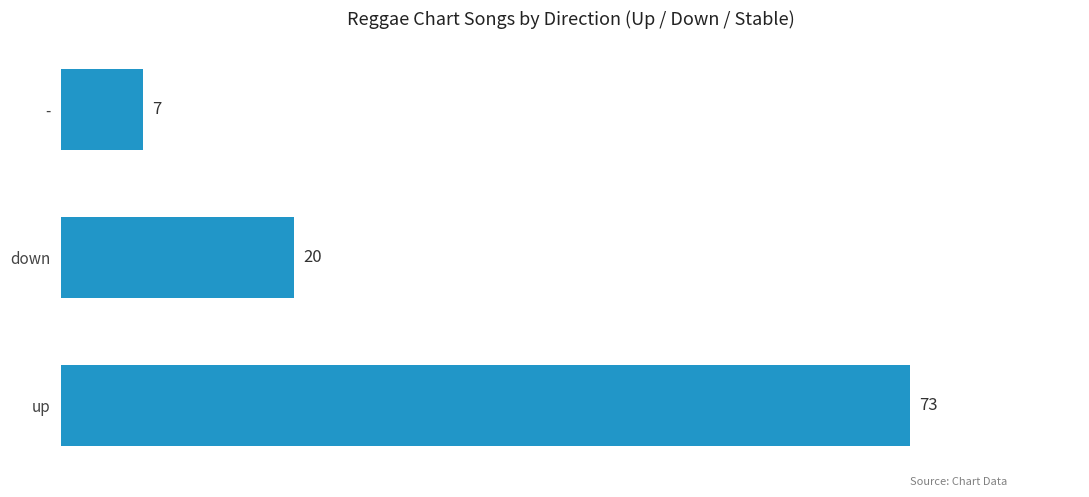

What is the sum of all values?

100